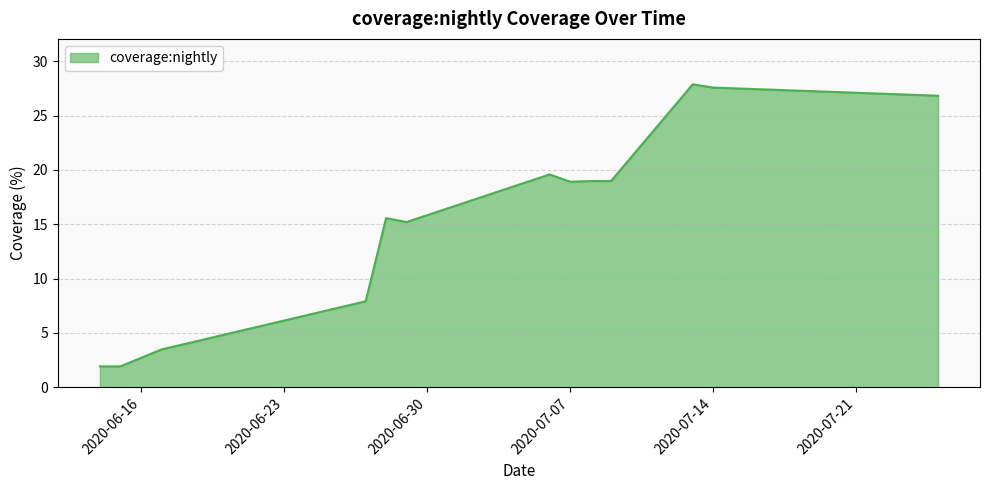

What is the maximum value shown in the chart?

27.9